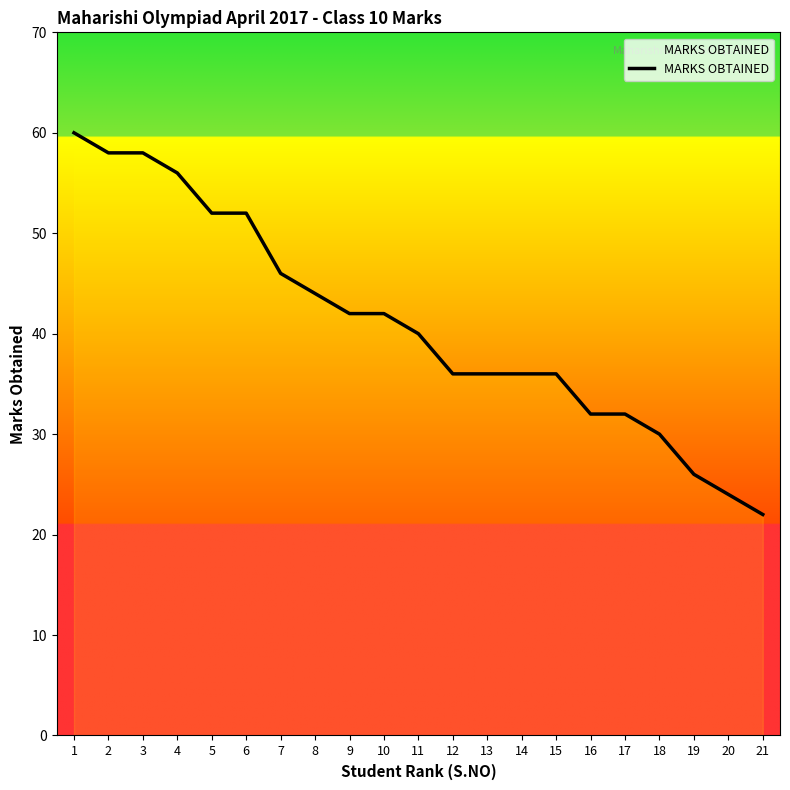

What is the value of the 19th point from the left?

26